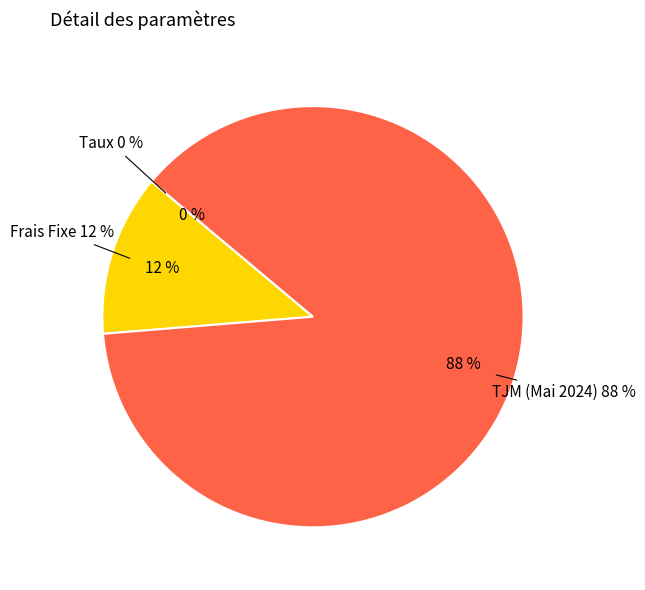

Combined, do TJM (Mai 2024) and Taux account for over 50%?

Yes